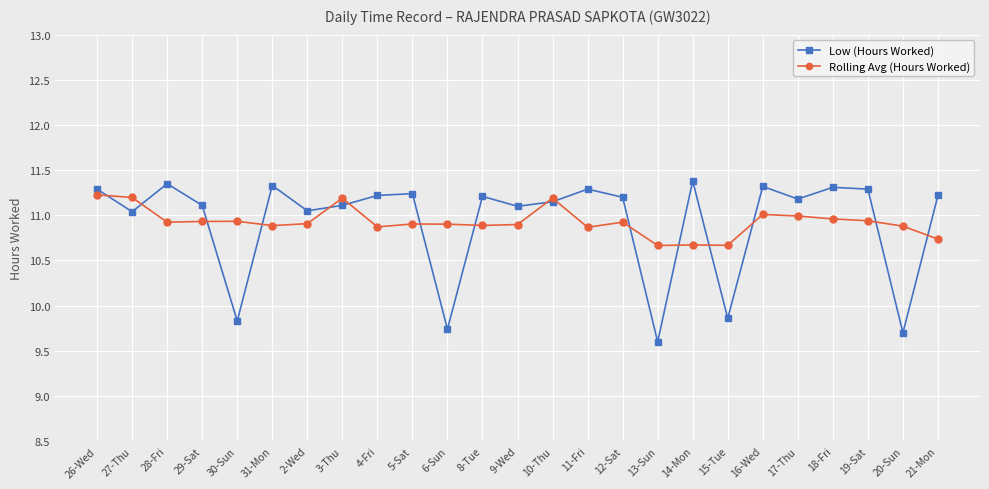

Where is the first local maximum for Low (Hours Worked)?

28-Fri